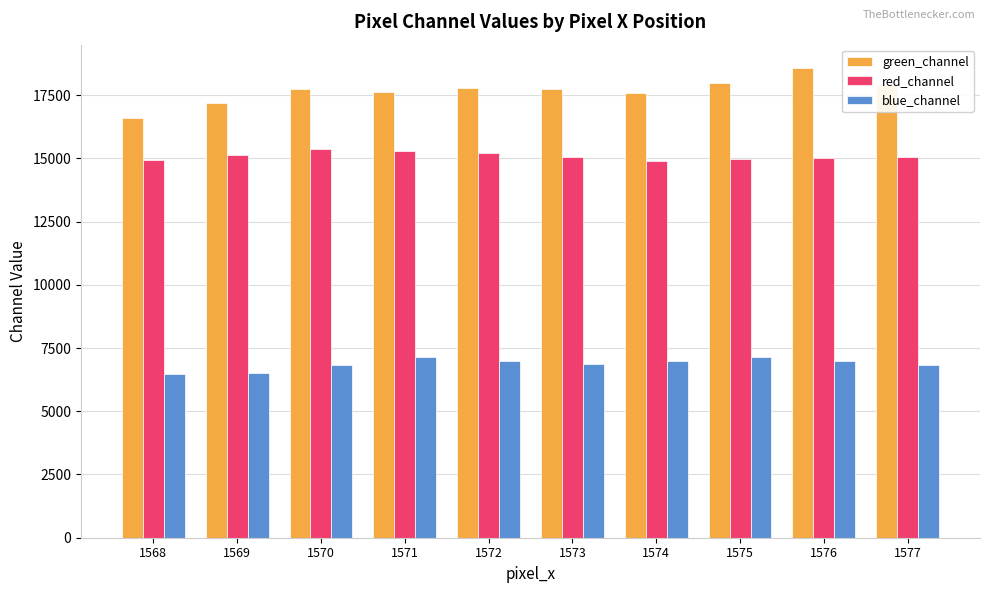

What is the value of the red_channel bar at the 1st from the left?

14926